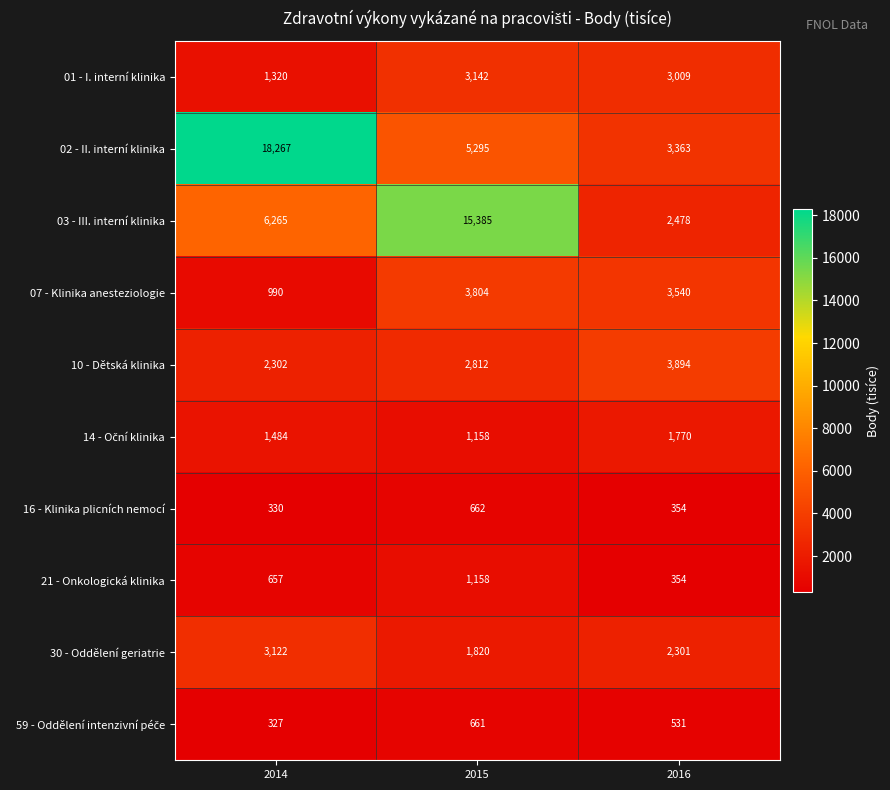

The 02 - II. interní klinika series shows 3363 at 2016. True or false?

True